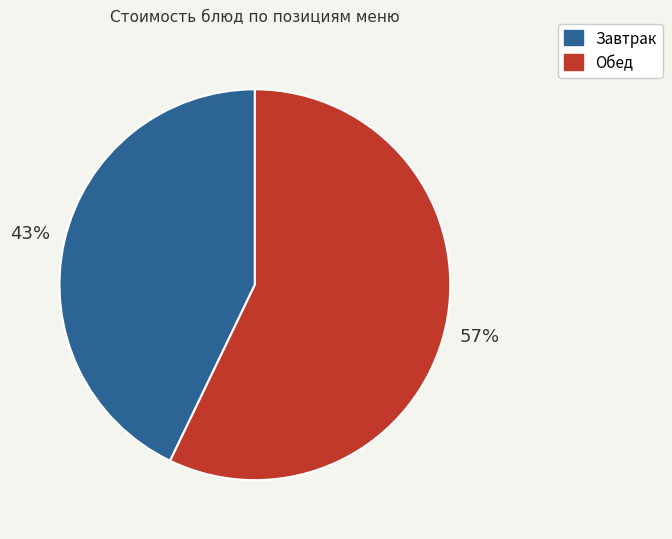

The Обед slice represents 68% of the pie. True or false?

False